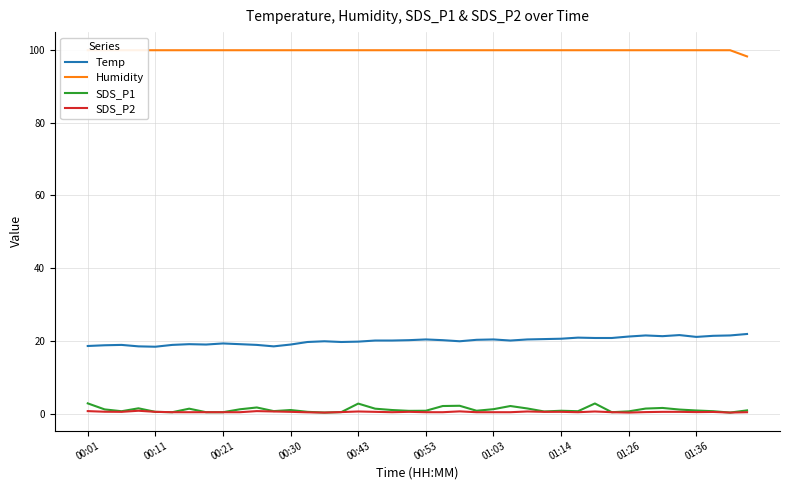

True or false: SDS_P2 and Humidity intersect in this chart.

False